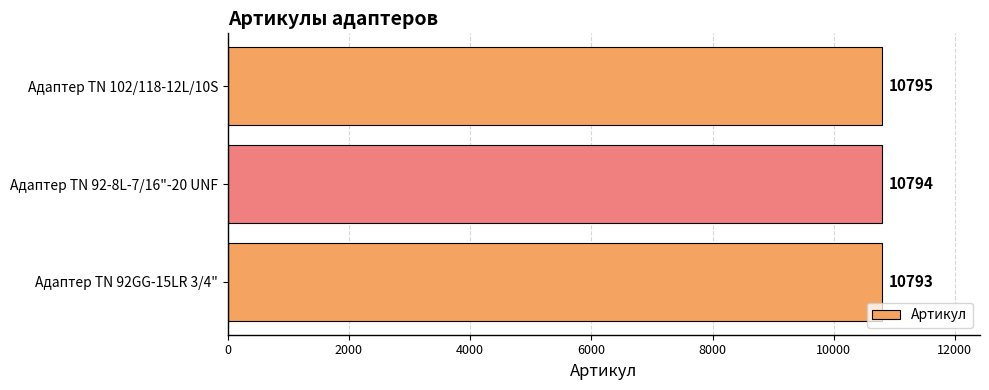

Is it true that the value at Адаптер TN 92GG-15LR 3/4" is 10793?

True